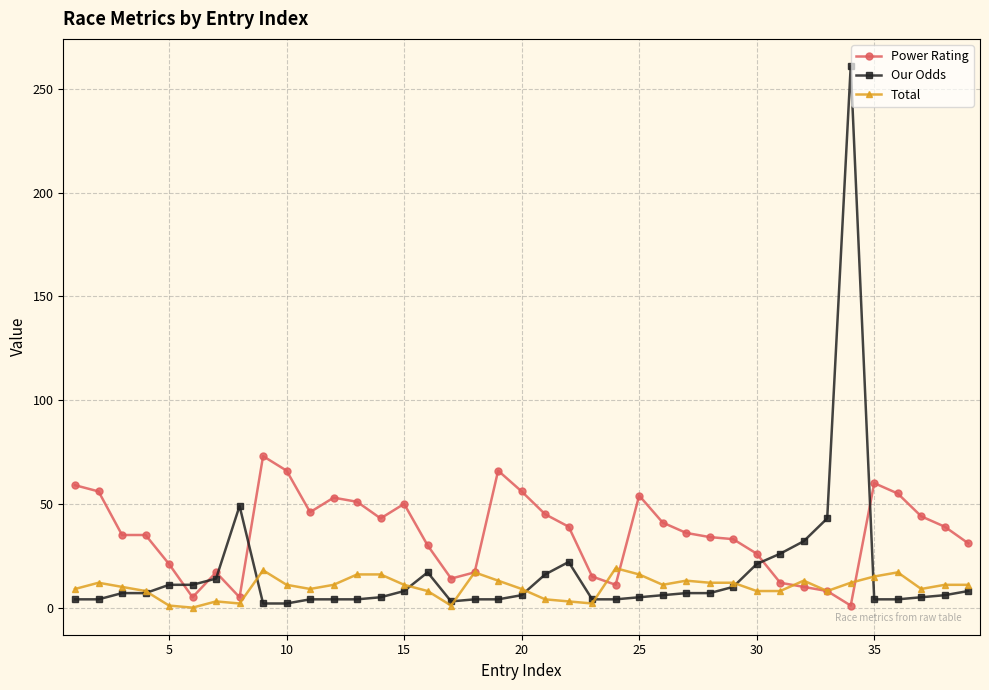

Which series has the largest total across all categories?

Power Rating